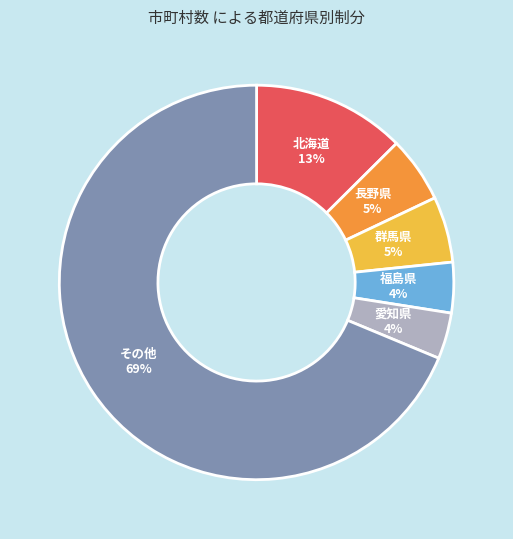

To the nearest percent, what is the difference between the largest and smallest slice percentages?

65%